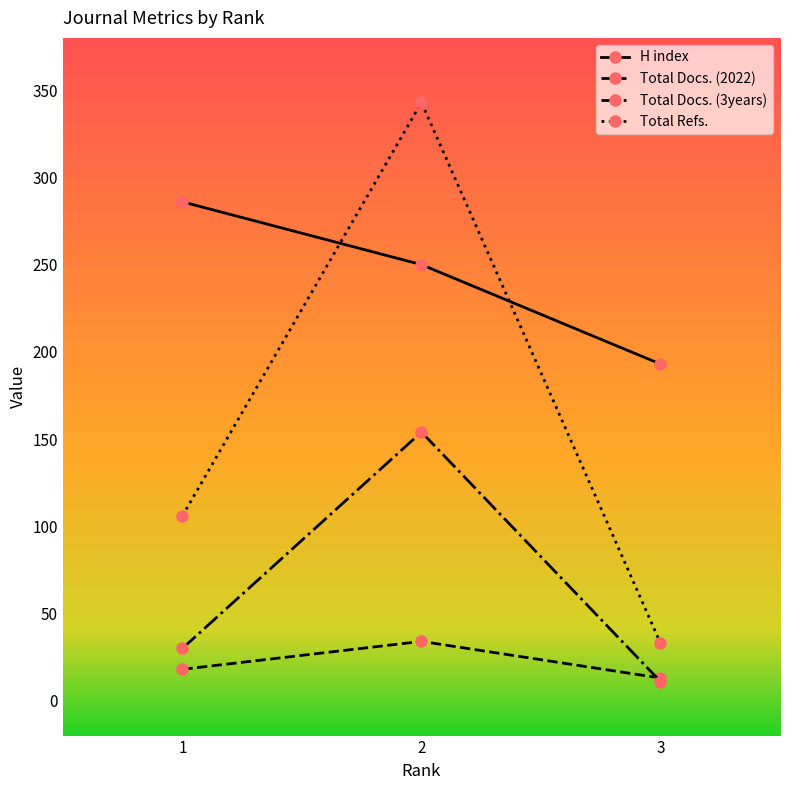

At which label is Total Docs. (3years) closest to 82?

1